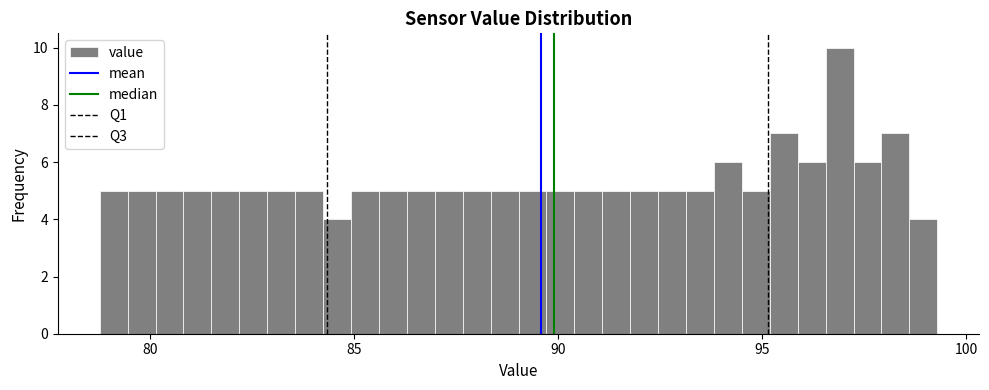

Read against the x-axis, roughly where is the centre of the tallest bar?

97.0